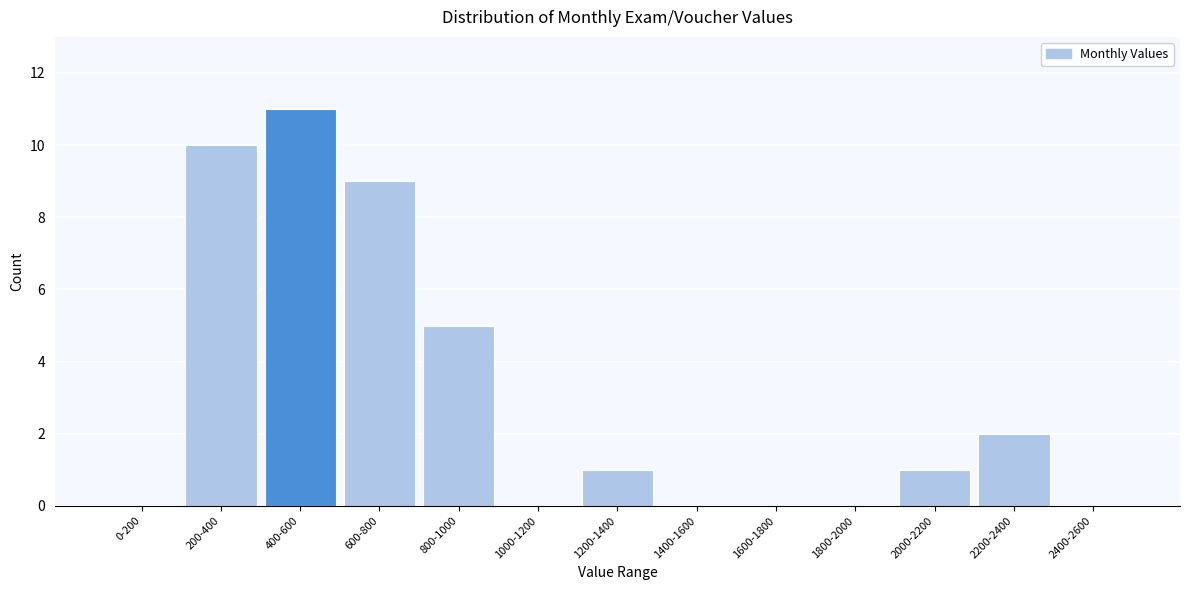

Reading left to right, what are all the values shown in this chart?

0-200=0	200-400=10	400-600=11	600-800=9	800-1000=5	1000-1200=0	1200-1400=1	1400-1600=0	1600-1800=0	1800-2000=0	2000-2200=1	2200-2400=2	2400-2600=0